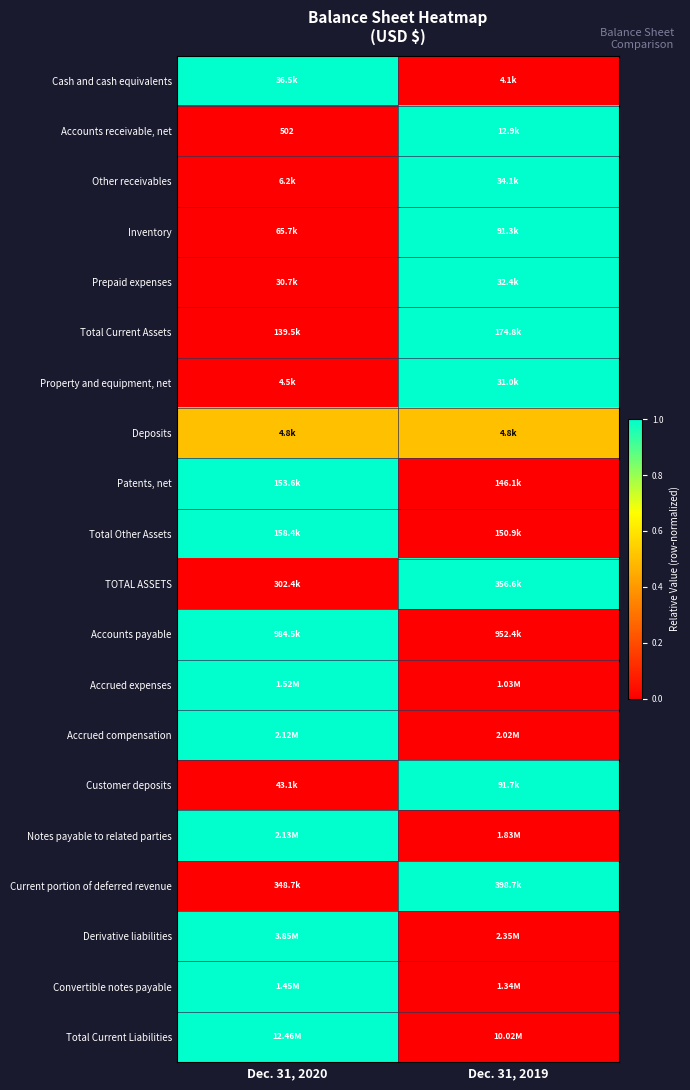

Is the value of Accrued expenses at Dec. 31, 2019 greater than the value of Notes payable to related parties at Dec. 31, 2019?

No